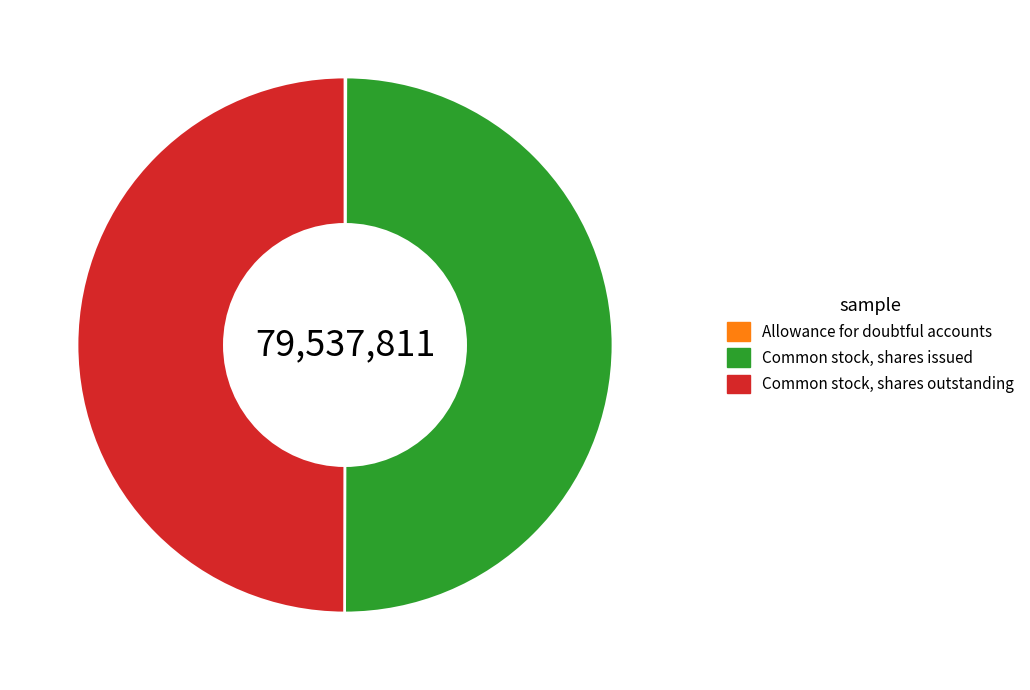

What is the ratio of the value at Common stock, shares outstanding to the value at Common stock, shares issued?

1.0